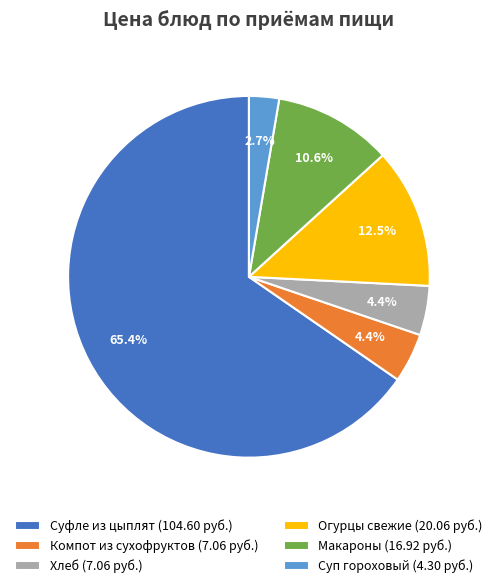

Is there a majority slice in this chart?

Yes